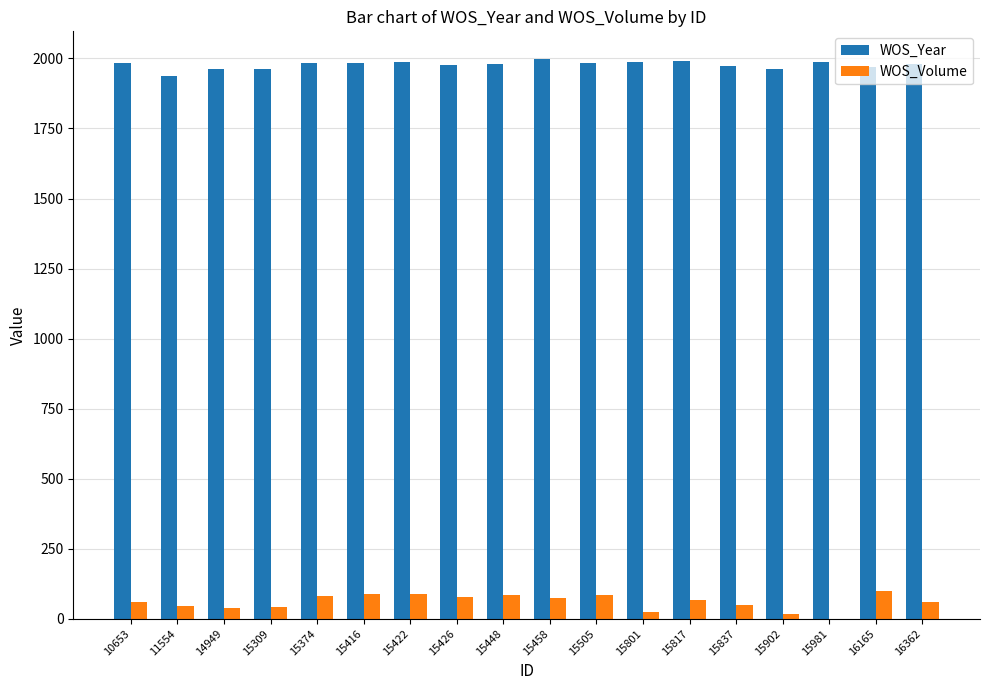

The WOS_Year series shows 531 at 15505. True or false?

False